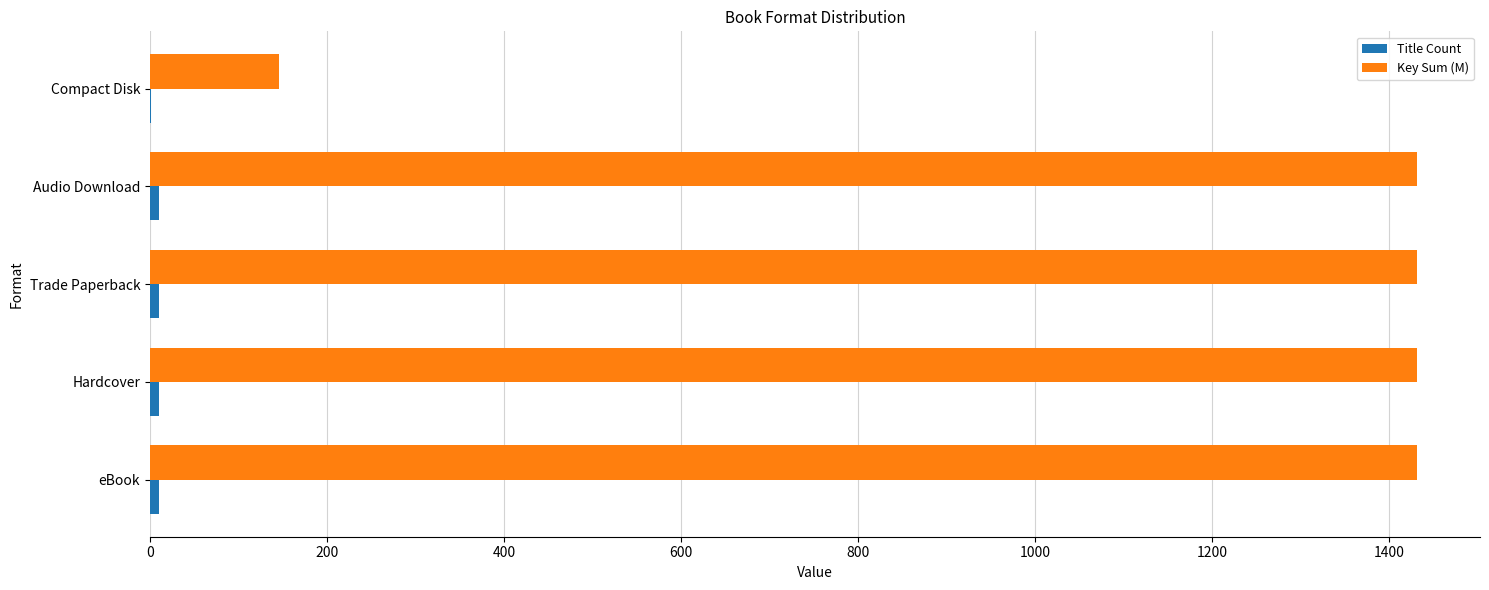

Which series has the largest total across all categories?

Key Sum (M)